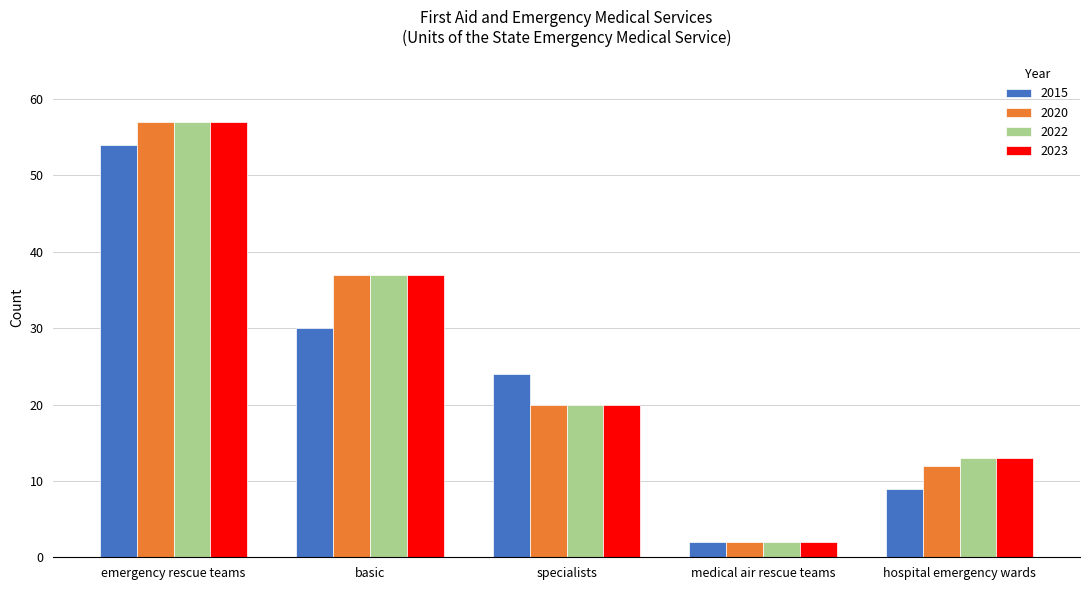

At which category does the chart reach its peak across all series?

emergency rescue teams